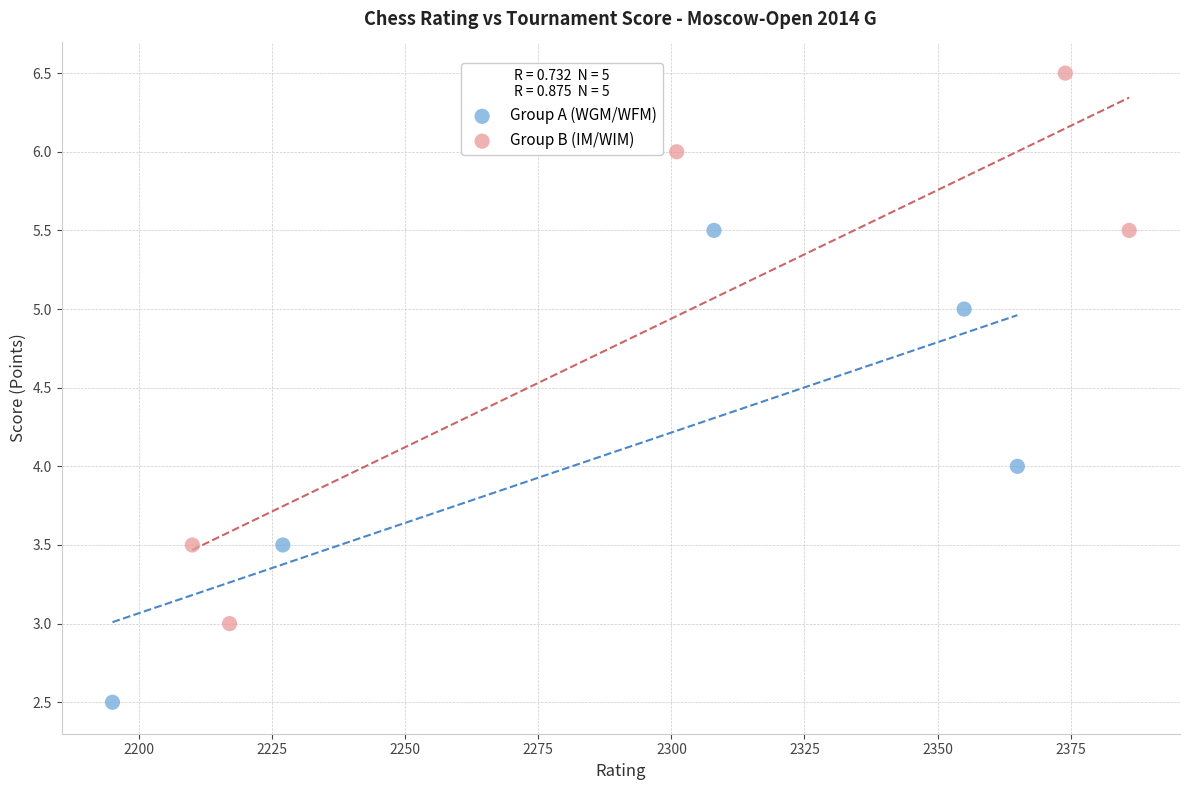

Which series has the widest spread of Y values?

Group B (IM/WIM)